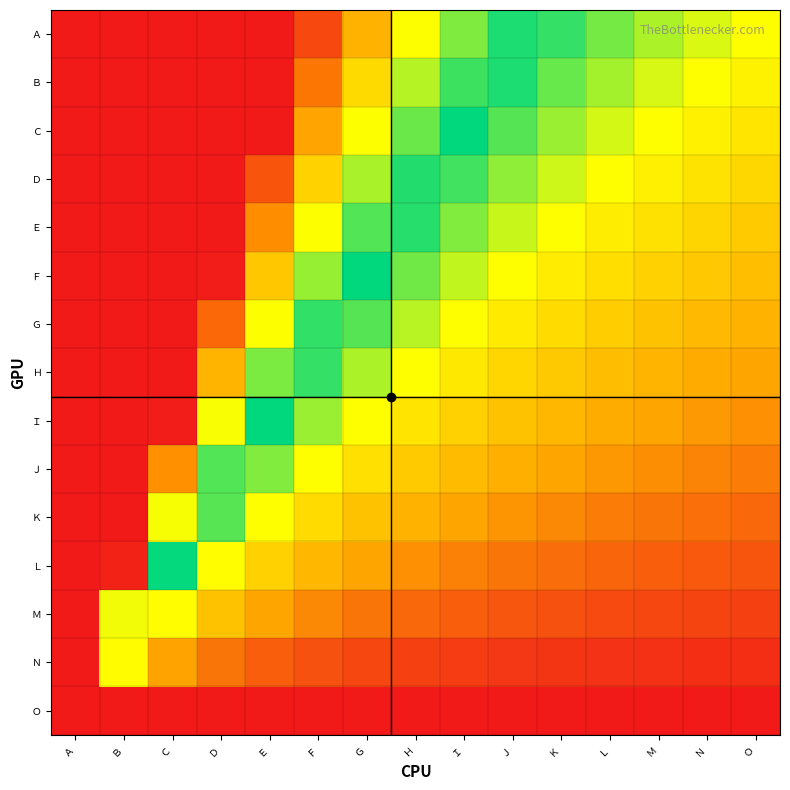

At which category does the chart reach its minimum across all series?

Ａ